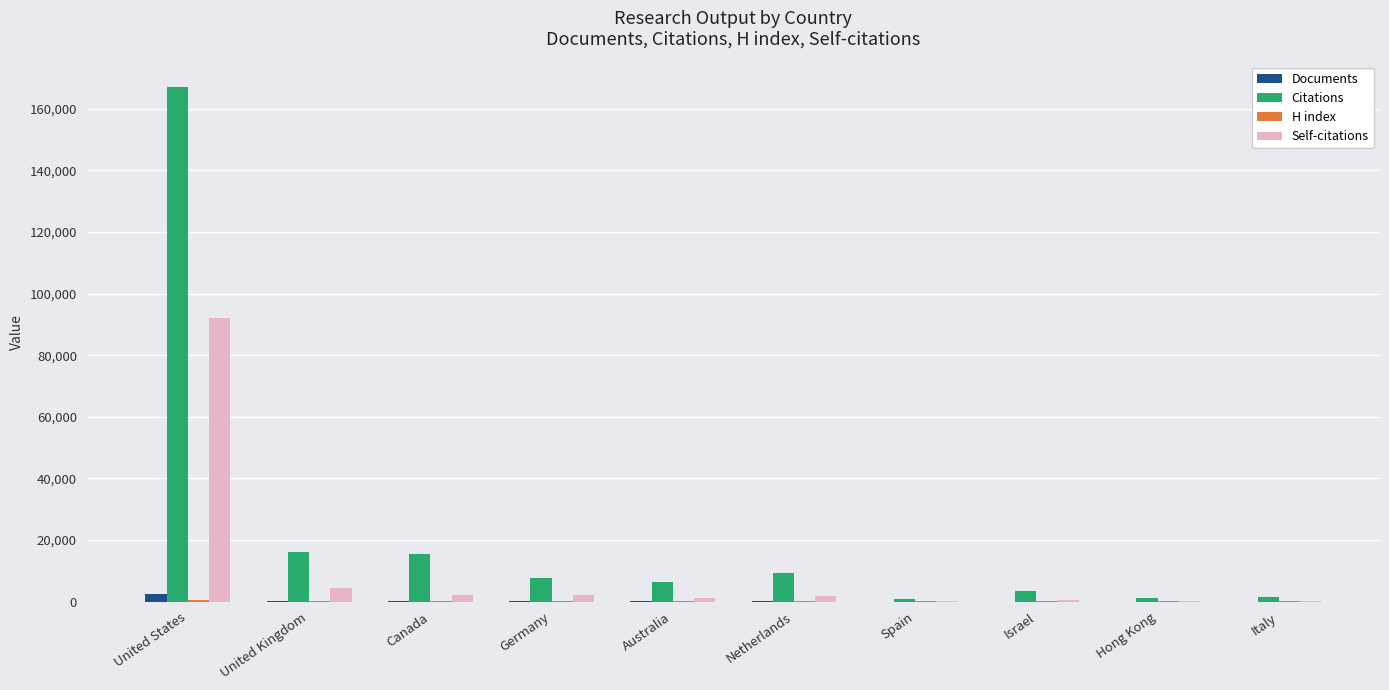

At which category is the sum across all series the highest?

United States